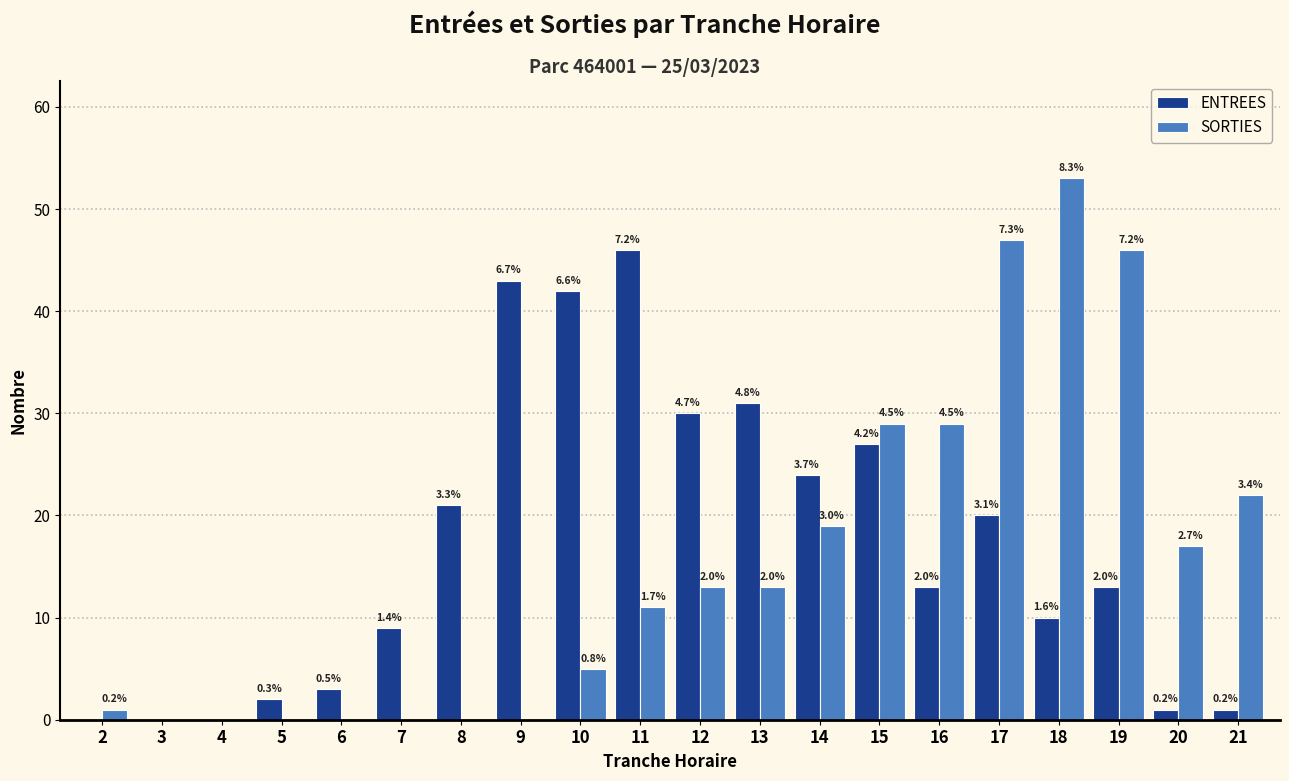

What are all the series names shown in the legend?

ENTREES, SORTIES